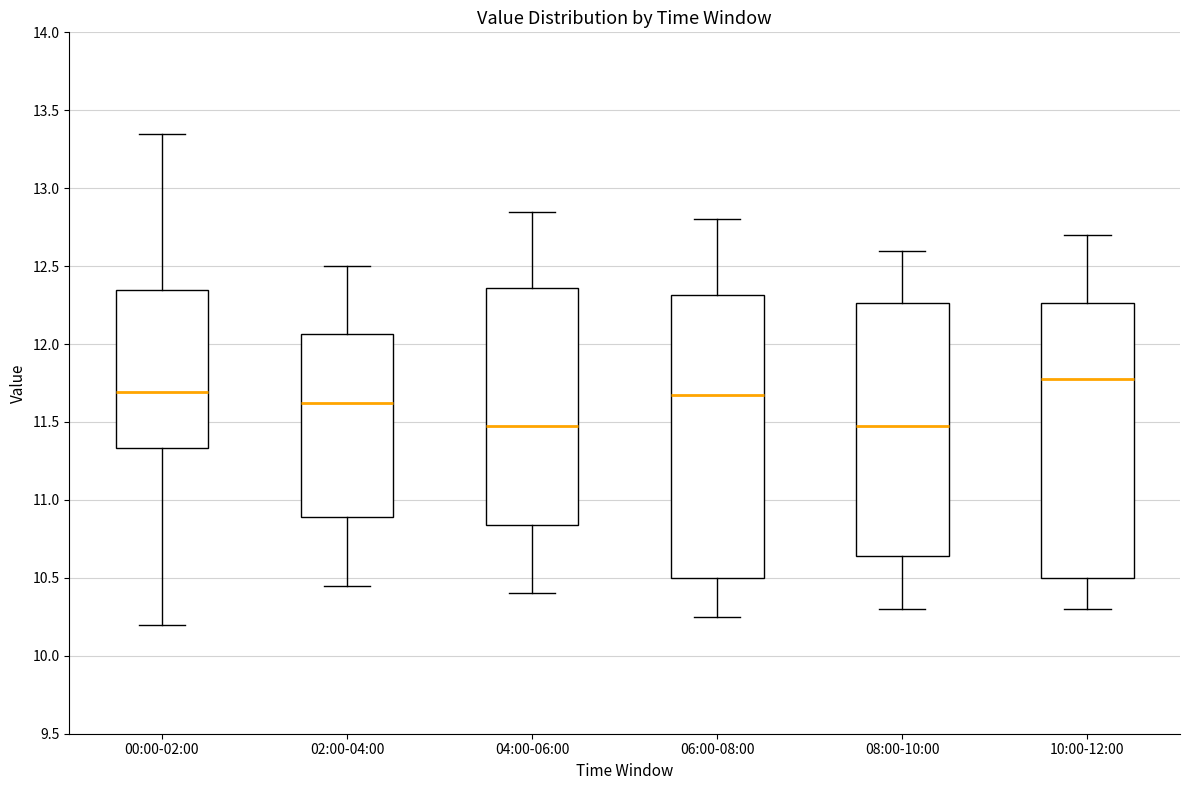

Reading left to right, transcribe this box plot: for each box, give where its median line is, the range the box spans, and where its two whiskers end, as read against the y-axis. The values are not printed on the chart, so give them approximately, as read against the axis.

00:00-02:00: median 11.70, box 11.35 to 12.35, whiskers 10.20 to 13.35
02:00-04:00: median 11.65, box 10.90 to 12.05, whiskers 10.45 to 12.50
04:00-06:00: median 11.50, box 10.85 to 12.35, whiskers 10.40 to 12.85
06:00-08:00: median 11.70, box 10.50 to 12.30, whiskers 10.25 to 12.80
08:00-10:00: median 11.50, box 10.65 to 12.25, whiskers 10.30 to 12.60
10:00-12:00: median 11.80, box 10.50 to 12.25, whiskers 10.30 to 12.70